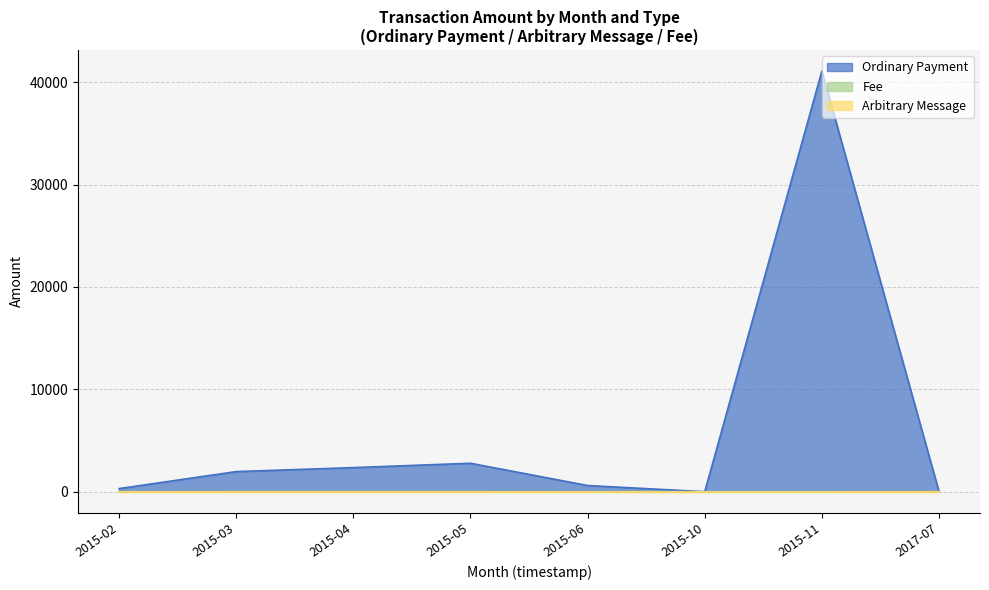

What is the sum of all Fee values?

18.0